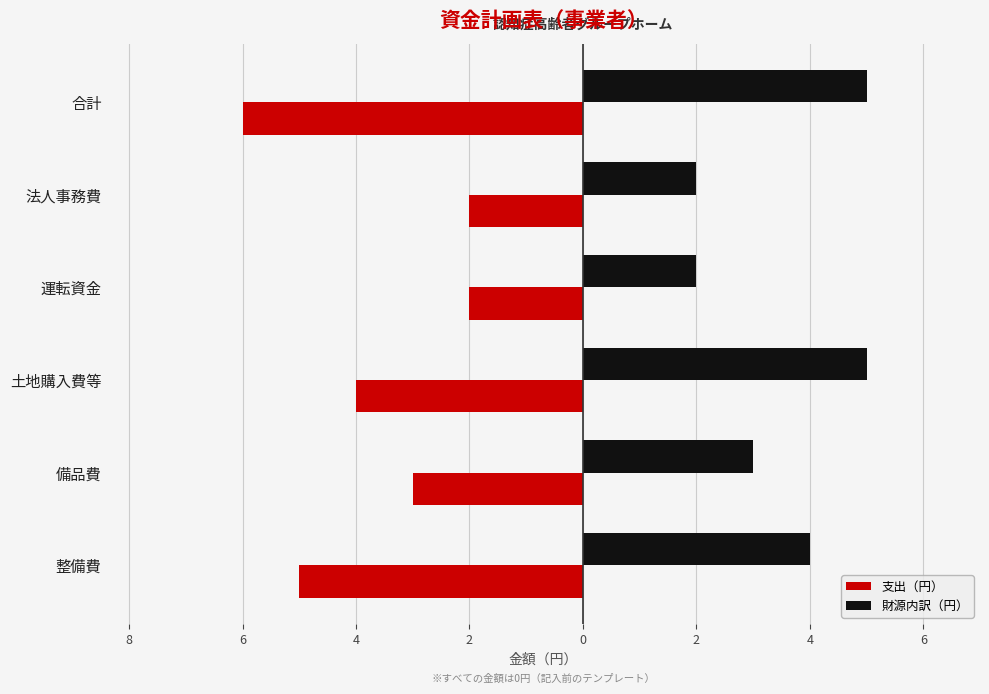

Which series has the widest spread of values?

支出（円）